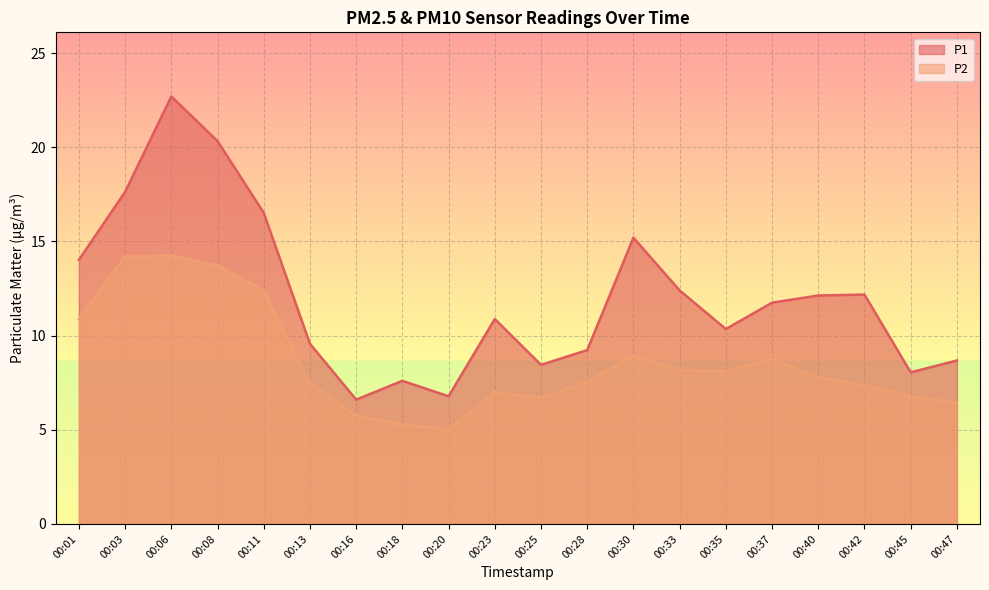

How many categories are shown in the chart?

20